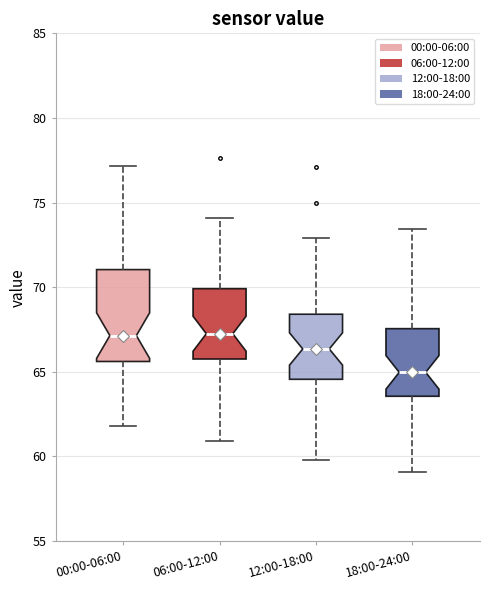

Reading left to right, transcribe this box plot: for each box, give where its median line is, the range the box spans, and where its two whiskers end, as read against the y-axis. The values are not printed on the chart, so give them approximately, as read against the axis.

00:00-06:00: median 67.0, box 65.5 to 71.0, whiskers 62.0 to 77.0
06:00-12:00: median 67.0, box 66.0 to 70.0, whiskers 61.0 to 74.0
12:00-18:00: median 66.5, box 64.5 to 68.5, whiskers 60.0 to 73.0
18:00-24:00: median 65.0, box 63.5 to 67.5, whiskers 59.0 to 73.5